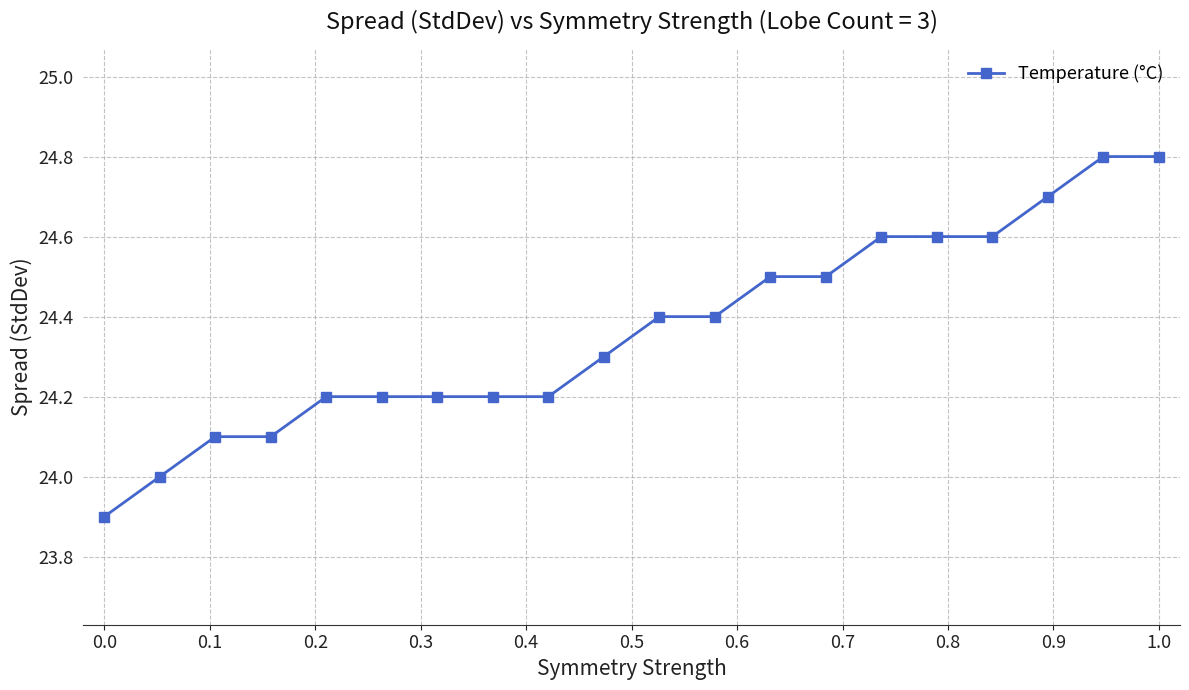

Reading left to right, list all the values displayed in this chart.

23.9	24.0	24.1	24.1	24.2	24.2	24.2	24.2	24.2	24.3	24.4	24.4	24.5	24.5	24.6	24.6	24.6	24.7	24.8	24.8